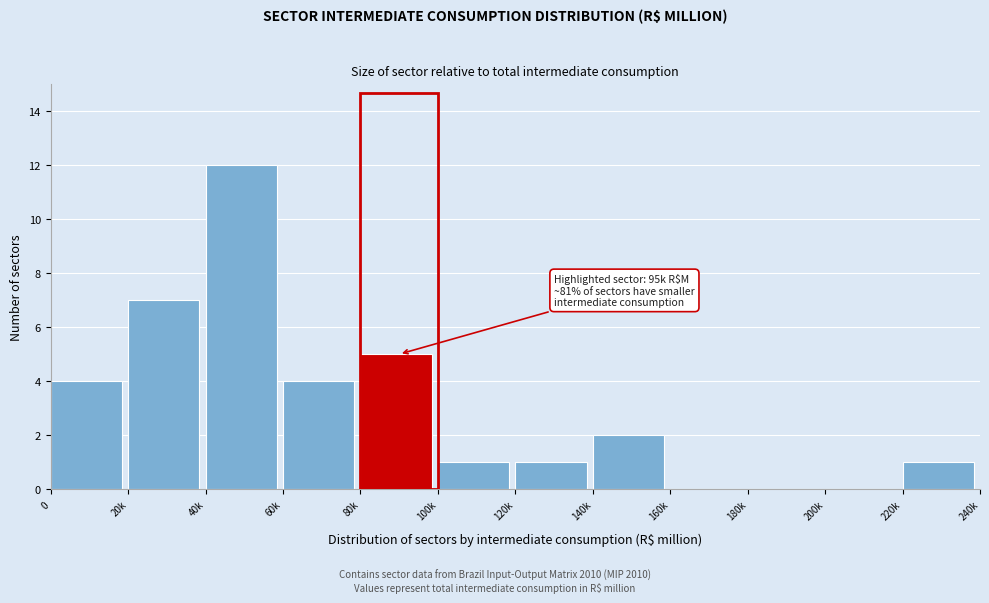

Reading right to left, transcribe all the data shown in this chart.

220k=1	200k=0	180k=0	160k=0	140k=2	120k=1	100k=1	80k=5	60k=4	40k=12	20k=7	0=4